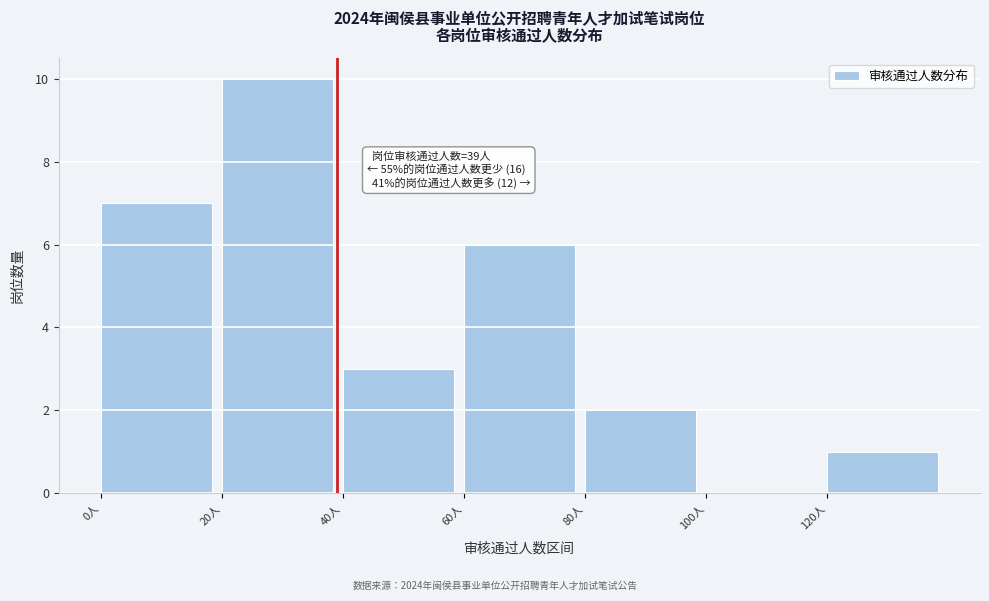

Over which range of the x-axis is the bar tallest?

20 to 40